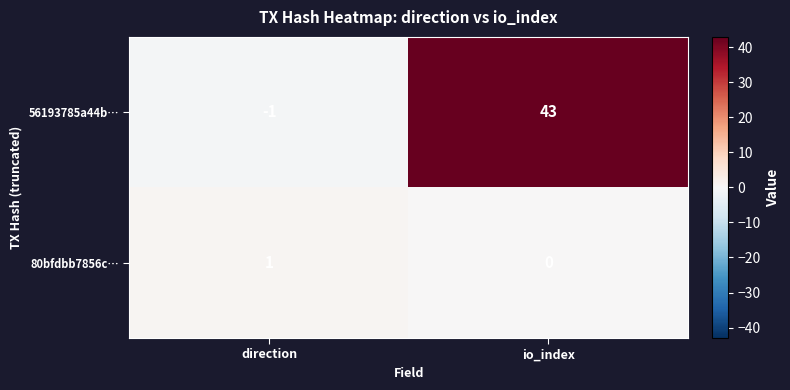

Where is 56193785a44b… nearest to the value 21?

direction